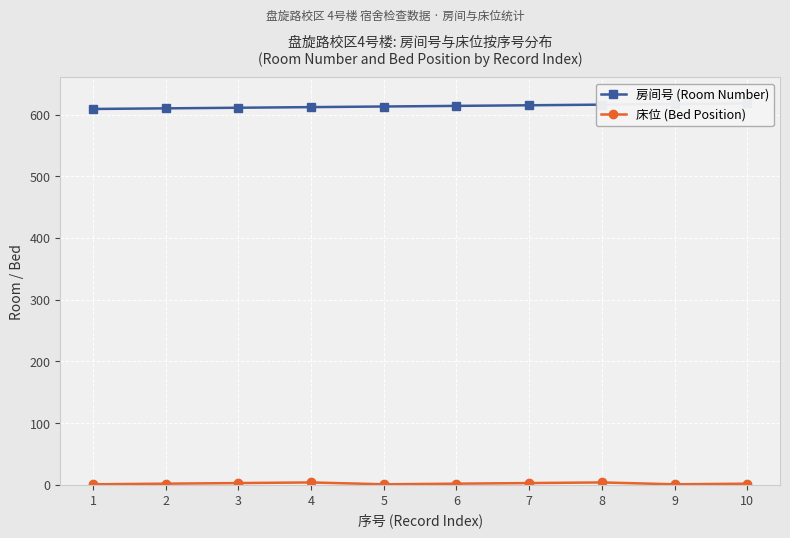

What is the value of the 床位 (Bed Position) point at the 1st from the left?

1